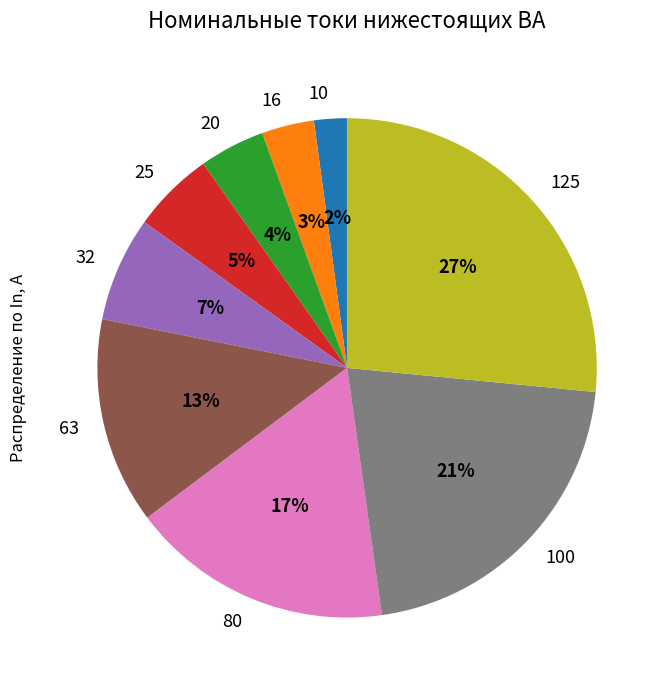

Does any single category account for the majority?

No